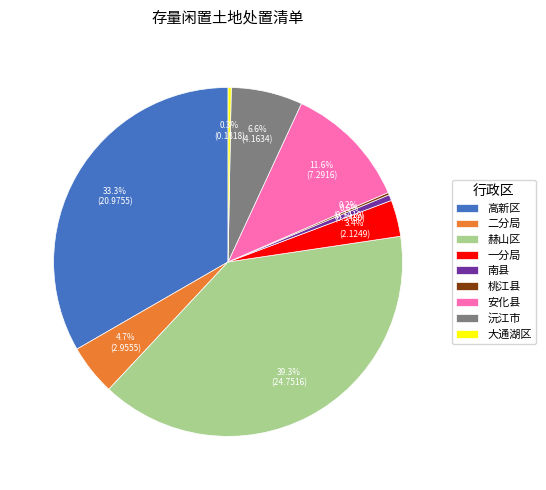

To the nearest percent, what is the combined percentage of 沅江市 and 赫山区?

46%